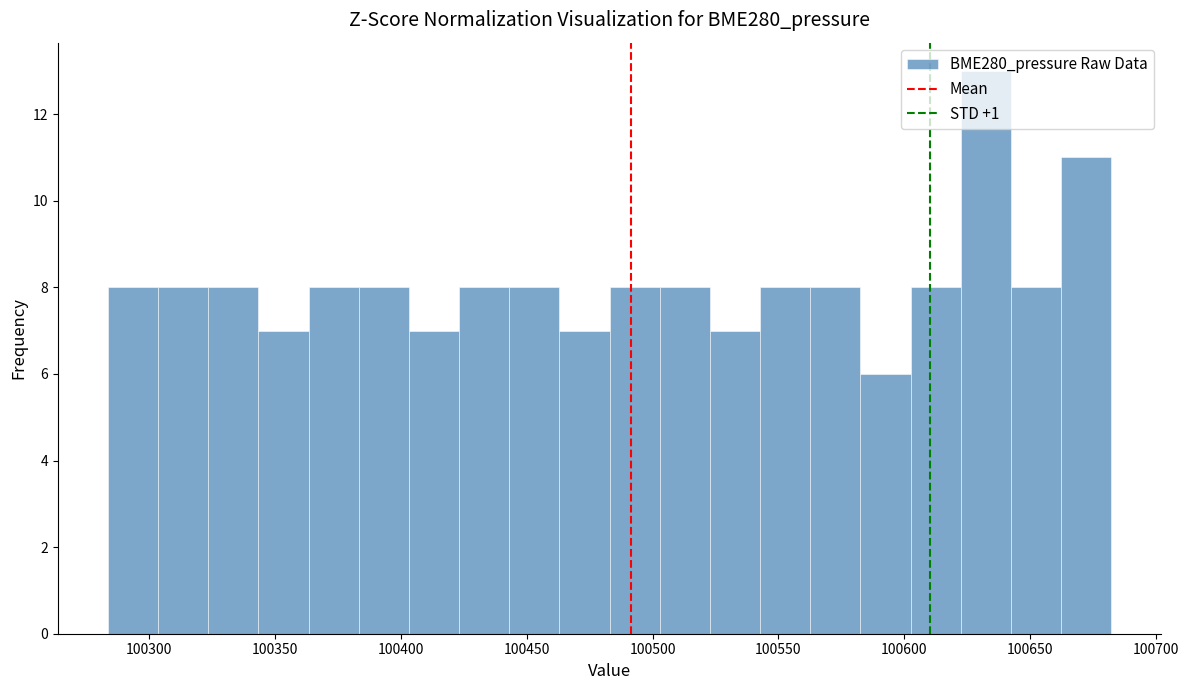

Read against the x-axis, roughly where is the centre of the tallest bar?

100630